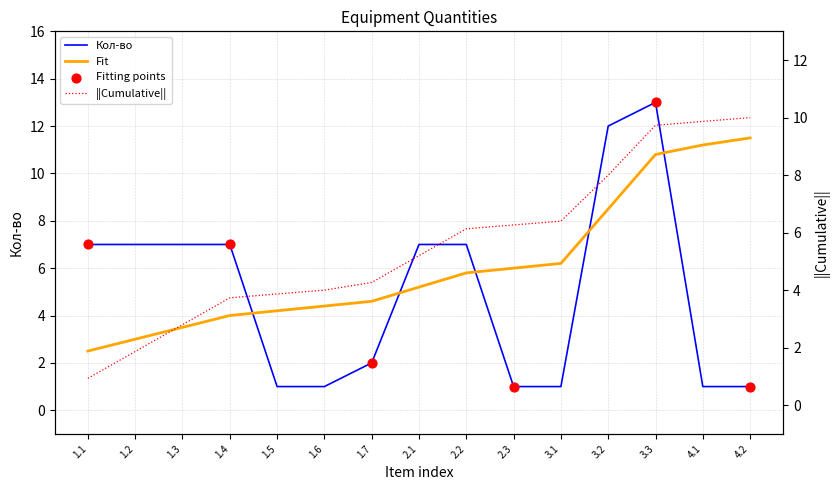

What is the change in value from 1.3 to 2.3?

-6